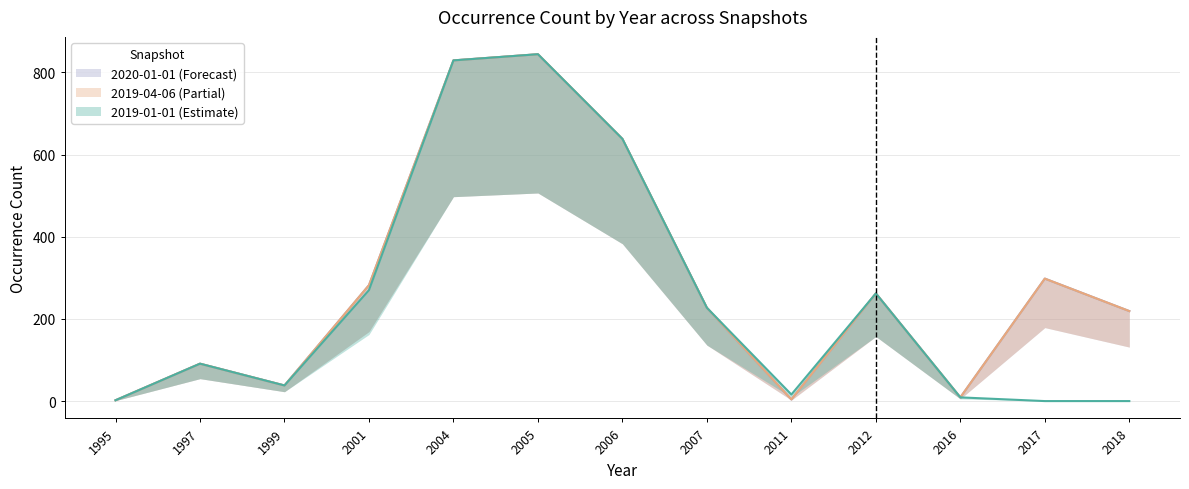

True or false: 2020-01-01 and 2019-04-06 intersect in this chart.

False